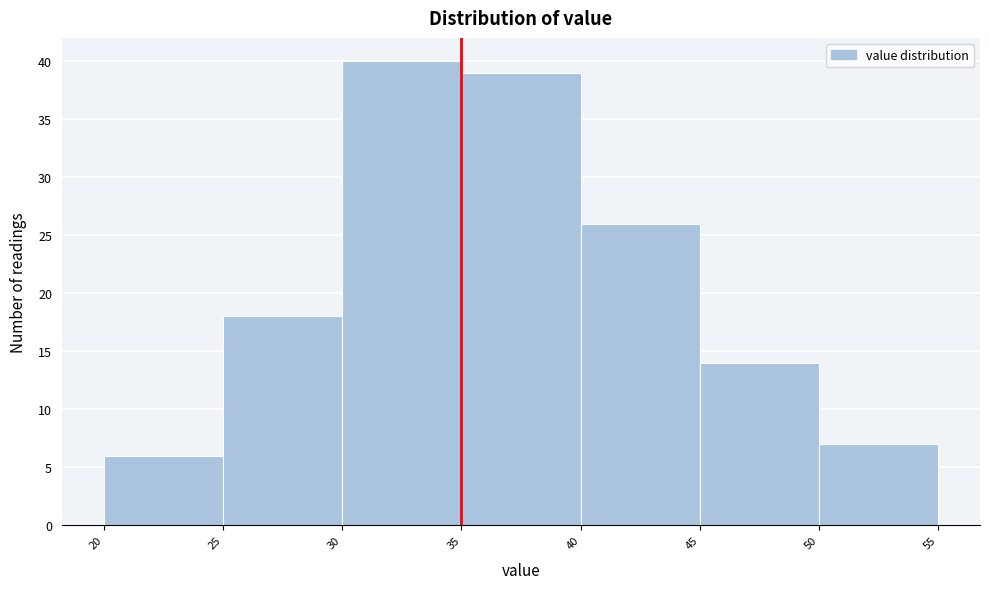

Reading left to right, list every bar in this chart as the range it spans on the x-axis followed by its height. The values are not printed on the chart, so give them approximately, as read against the axis.

20 to 25: 6
25 to 30: 18
30 to 35: 40
35 to 40: 39
40 to 45: 26
45 to 50: 14
50 to 55: 7